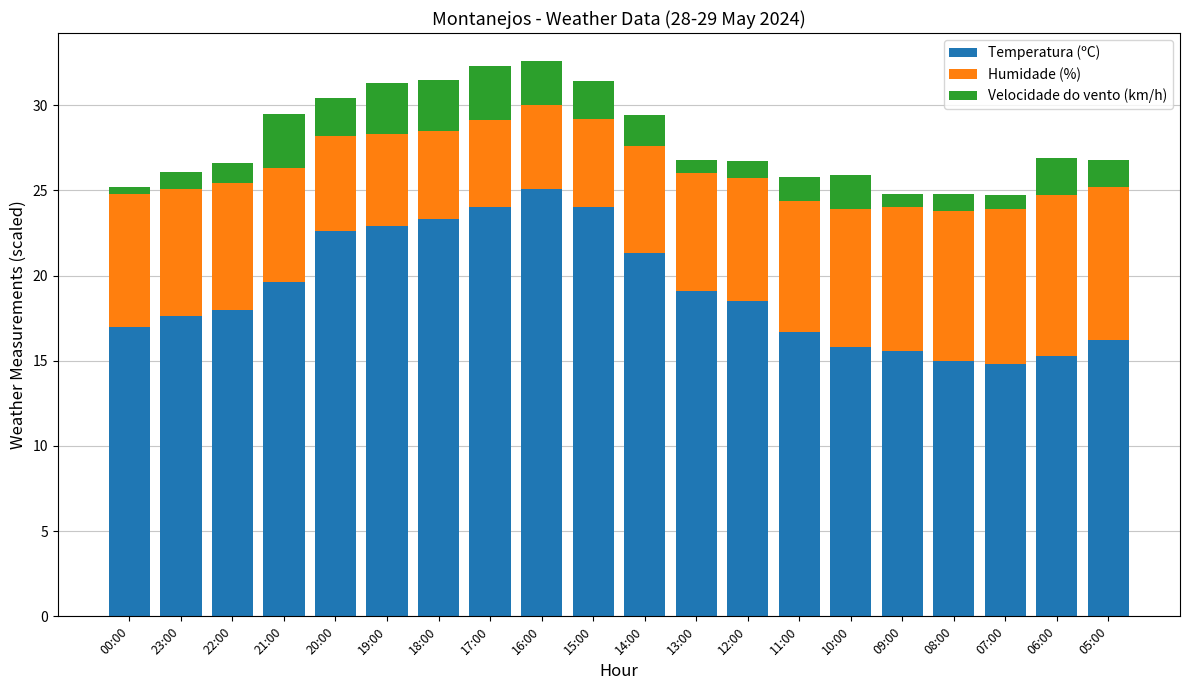

What is the total value across all series at 19:00?

31.3